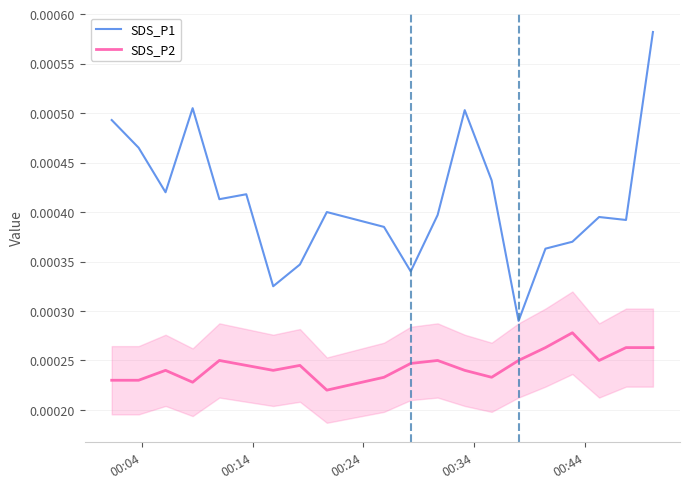

True or false: SDS_P1 and SDS_P2 intersect in this chart.

False